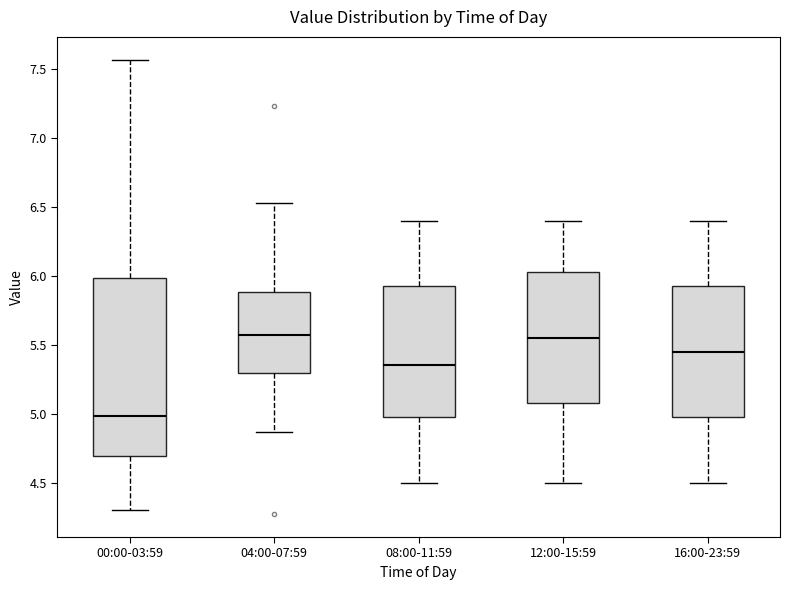

Which box's median line is the lowest?

00:00-03:59